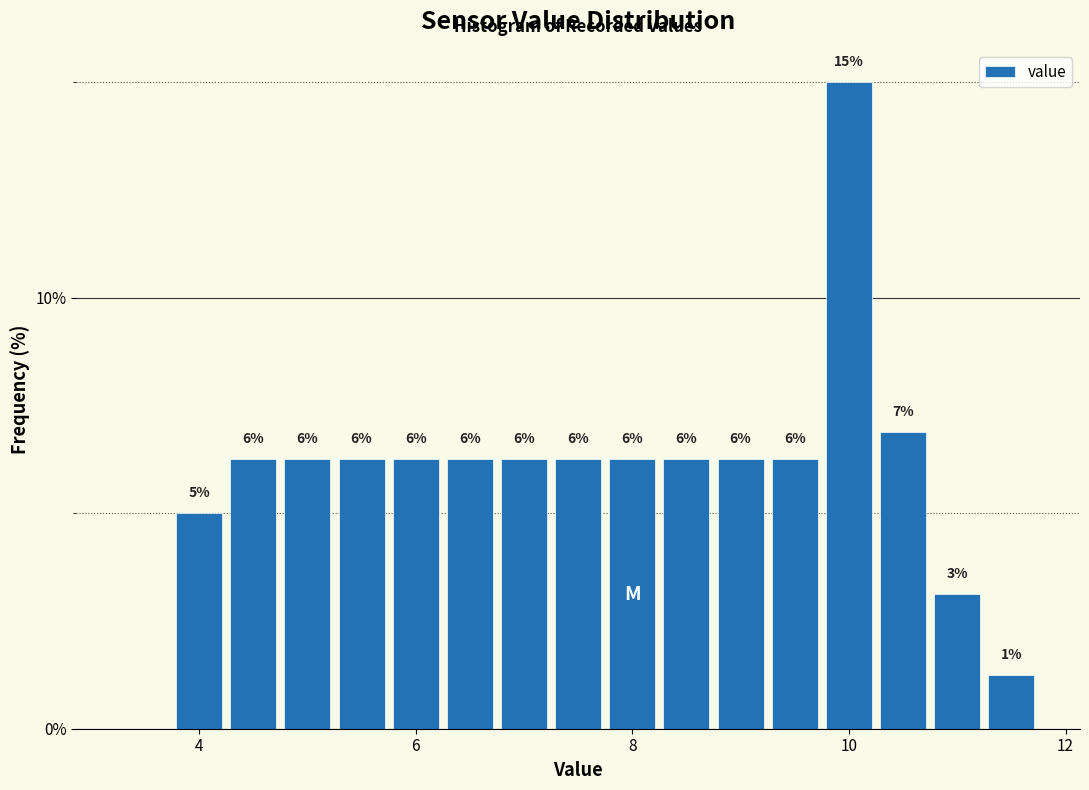

Read against the x-axis, roughly where is the centre of the tallest bar?

10.0